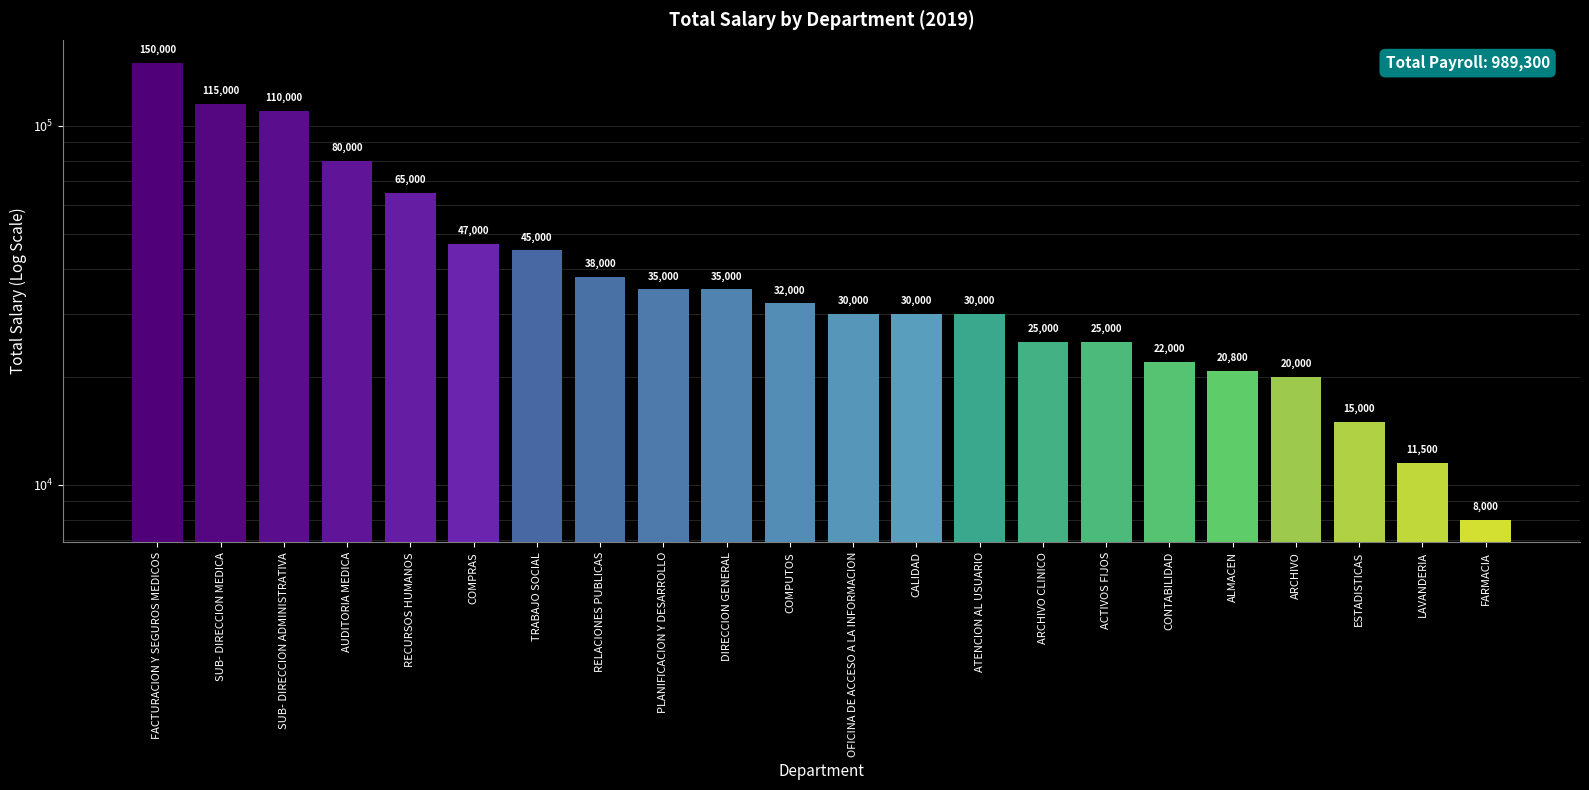

Reading left to right, transcribe all the data shown in this chart.

FACTURACION Y SEGUROS MEDICOS=150000	SUB- DIRECCION MEDICA=115000	SUB- DIRECCION ADMINISTRATIVA=110000	AUDITORIA MEDICA=80000	RECURSOS HUMANOS=65000	COMPRAS=47000	TRABAJO SOCIAL=45000	RELACIONES PUBLICAS=38000	PLANIFICACION Y DESARROLLO=35000	DIRECCION GENERAL=35000	COMPUTOS=32000	OFICINA DE ACCESO A LA INFORMACION=30000	CALIDAD=30000	ATENCION AL USUARIO=30000	ARCHIVO CLINICO=25000	ACTIVOS FIJOS=25000	CONTABILIDAD=22000	ALMACEN=20800	ARCHIVO=20000	ESTADISTICAS=15000	LAVANDERIA=11500	FARMACIA=8000